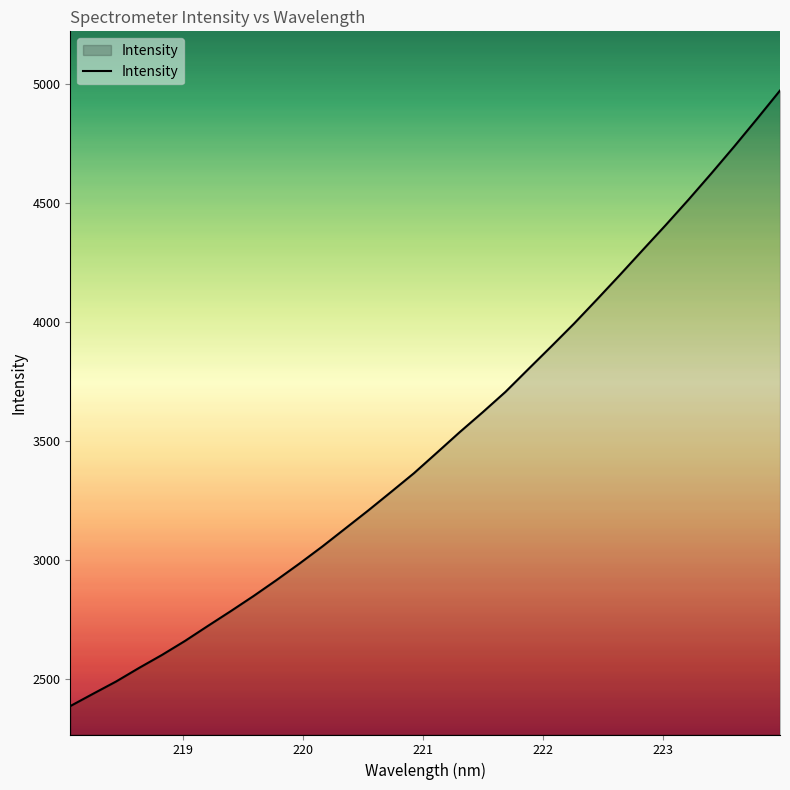

Reading left to right, transcribe all the data shown in this chart.

2387.9	2439.9	2491.2	2548.2	2602.7	2661.3	2724.4	2786.6	2850.4	2917.3	2986.5	3058.3	3133.8	3209.3	3287.3	3366.1	3452.1	3538.7	3622.0	3708.0	3803.7	3898.7	3995.1	4096.5	4199.2	4304.1	4408.4	4515.5	4625.9	4739.0	4855.4	4973.8